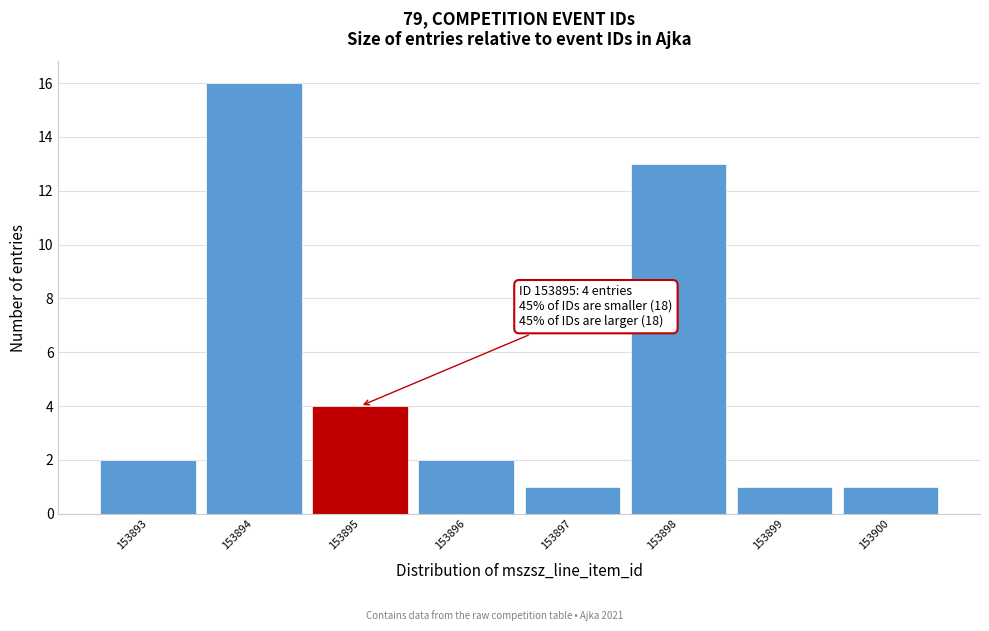

Which range on the x-axis has the tallest bar?

153893.5 to 153894.5